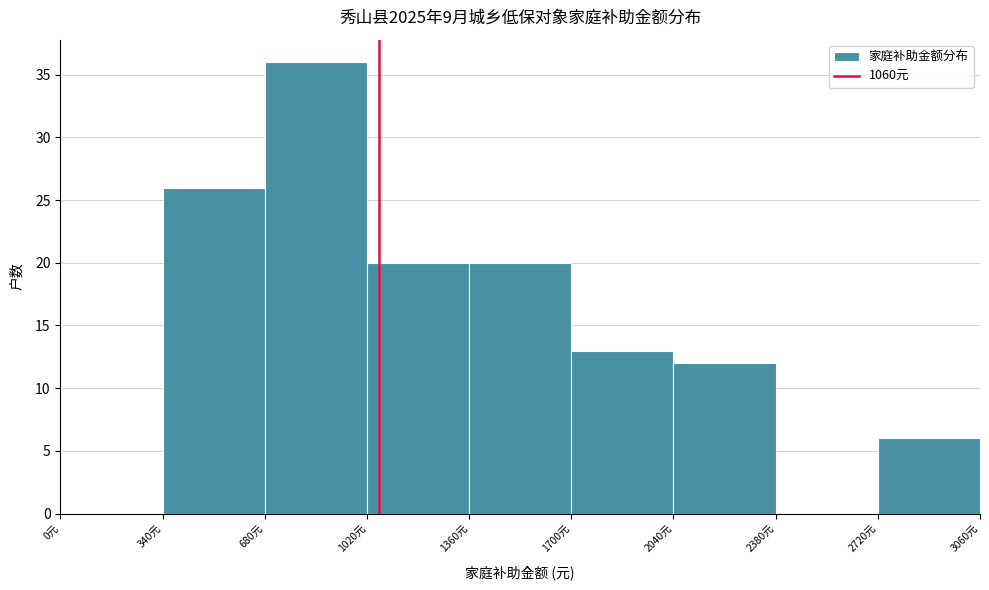

Reading left to right, list every bar in this chart as the range it spans on the x-axis followed by its height. Neither the bar edges nor the heights are printed on the chart, so give them approximately, as read against the axes.

0 to 340: 0
340 to 680: 26
680 to 1020: 36
1020 to 1360: 20
1360 to 1700: 20
1700 to 2040: 13
2040 to 2380: 12
2380 to 2720: 0
2720 to 3060: 6